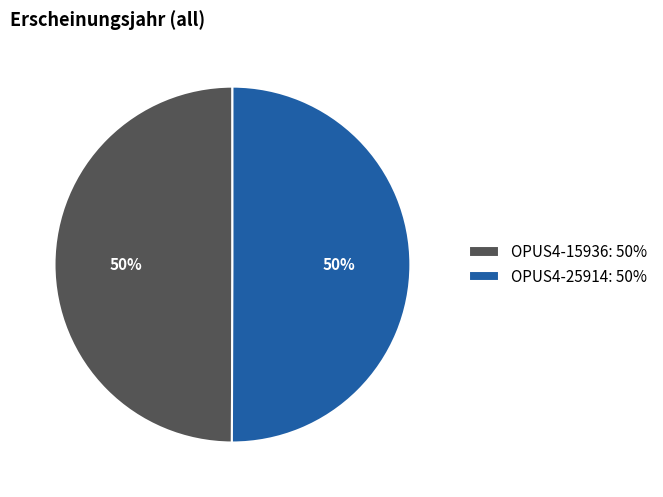

Combined, do OPUS4-15936: 50% and OPUS4-25914: 50% account for over 50%?

Yes